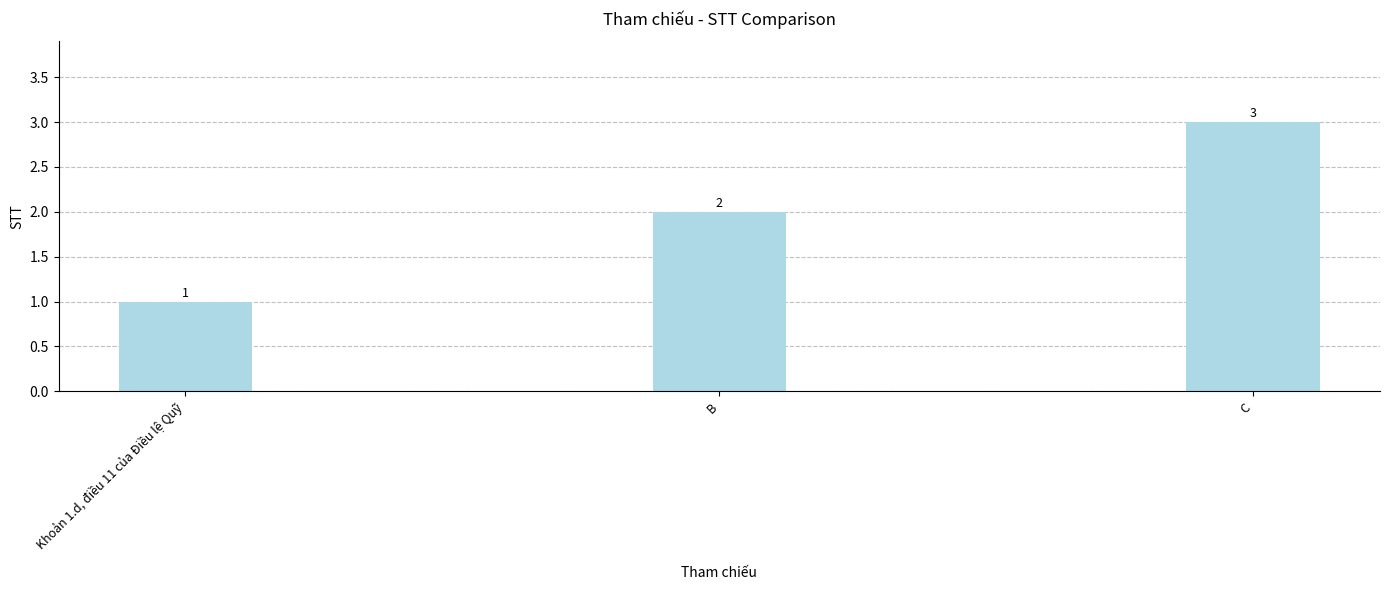

Reading left to right, list all the values displayed in this chart.

1	2	3